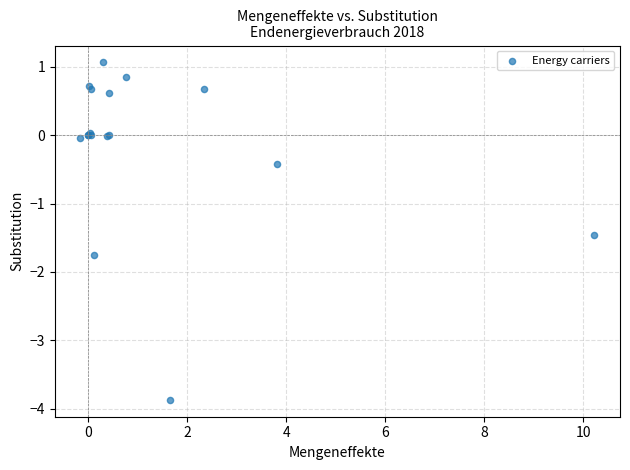

What Y value in the scatter plot is closest to -1?

-1.5